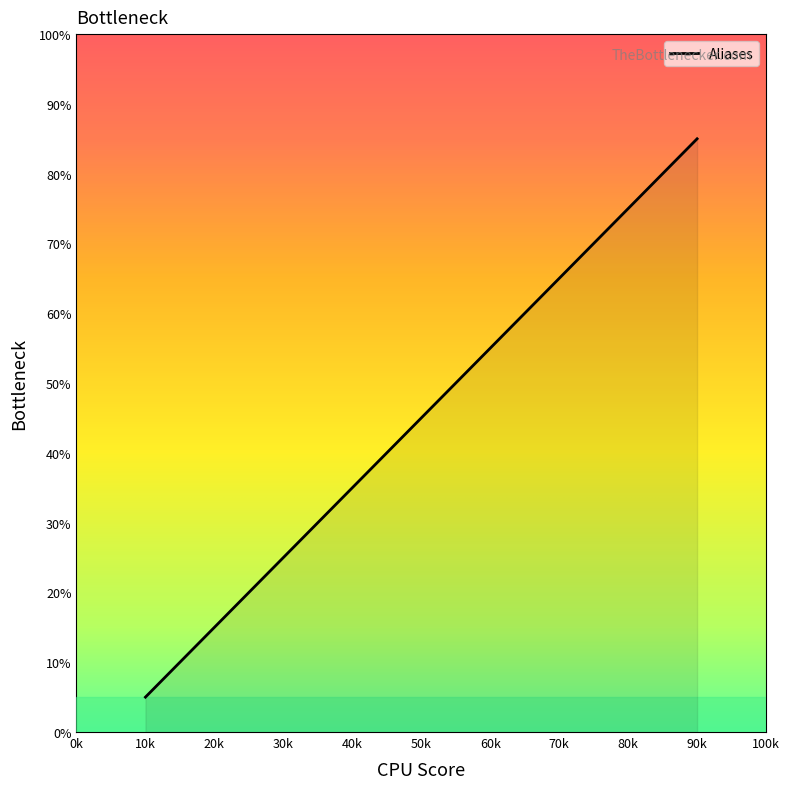

Which category has the highest value across all series?

90k